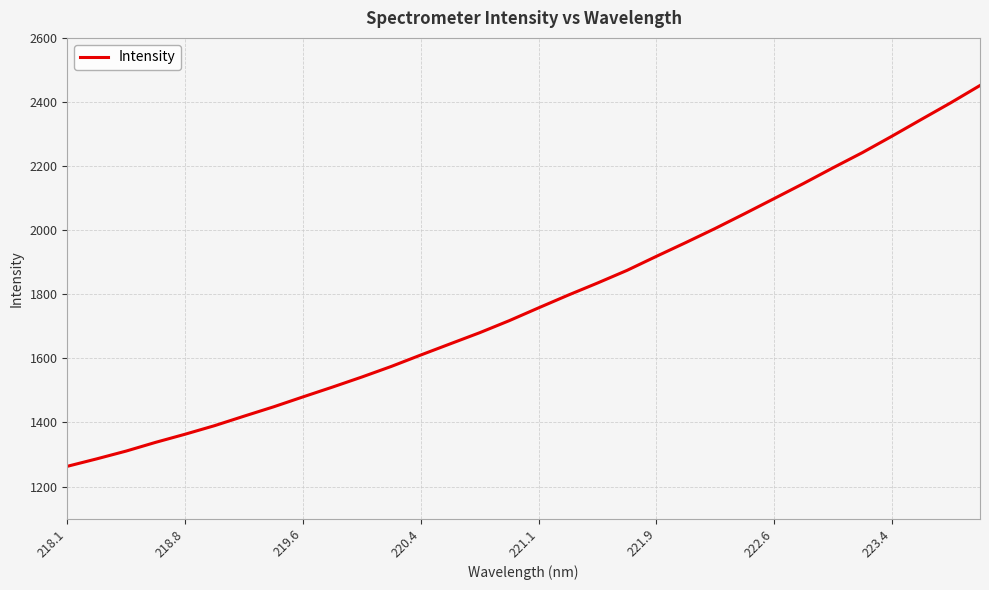

What is the greatest value displayed?

2451.5